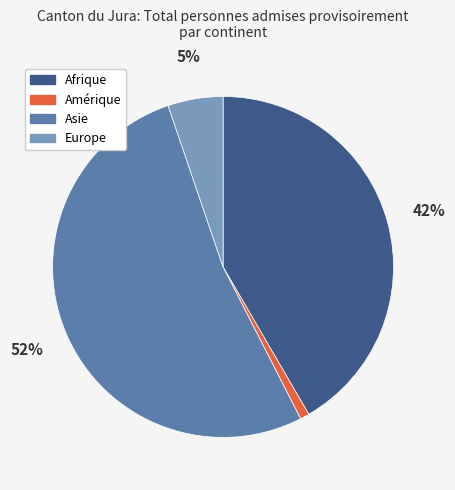

Which category has the smallest portion of the pie?

Amérique